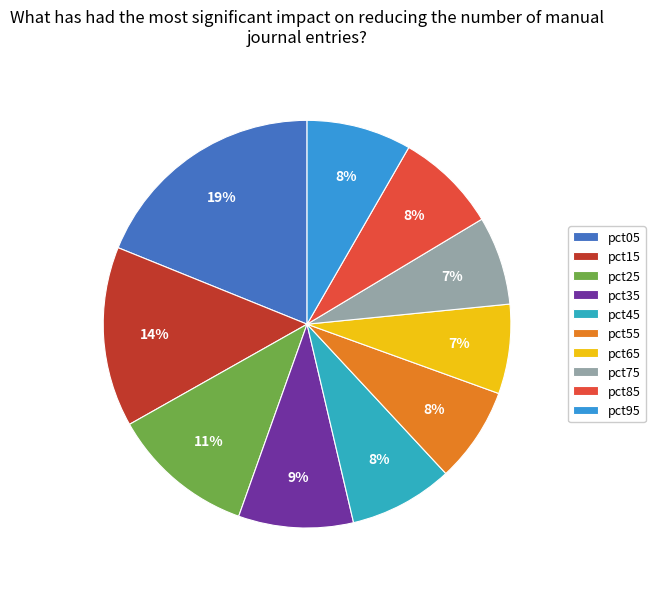

To the nearest percent, what is the combined percentage of pct45 and pct75?

15%